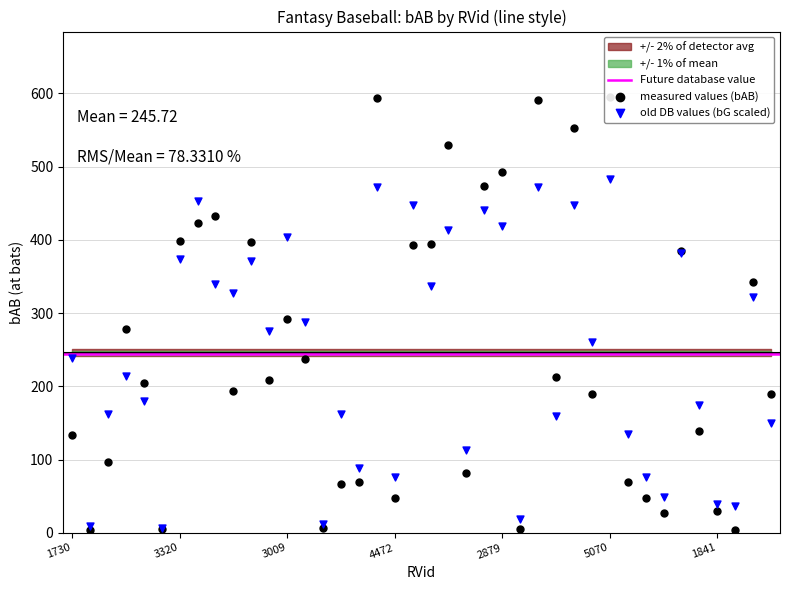

Which series reaches the maximum Y coordinate?

bAB